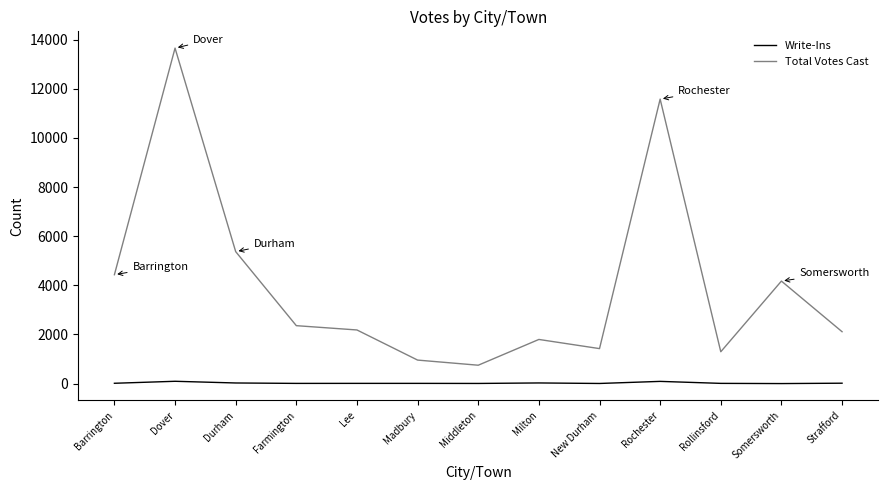

Which series has the largest total across all categories?

Total Votes Cast